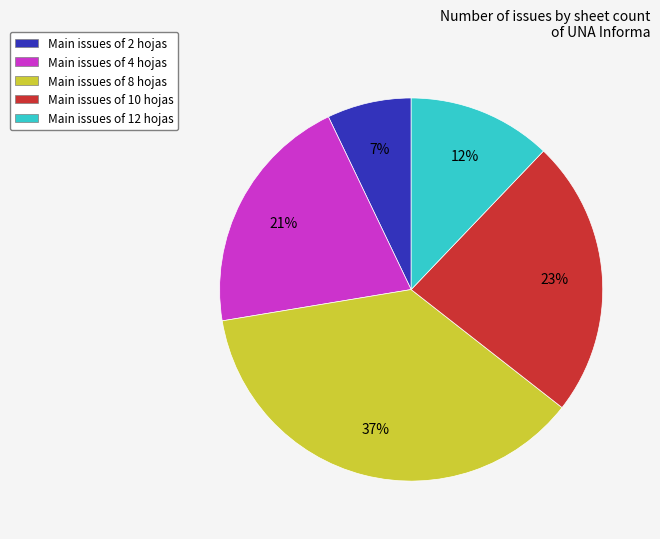

To the nearest percent, what portion does Main issues of 10 hojas represent?

23%